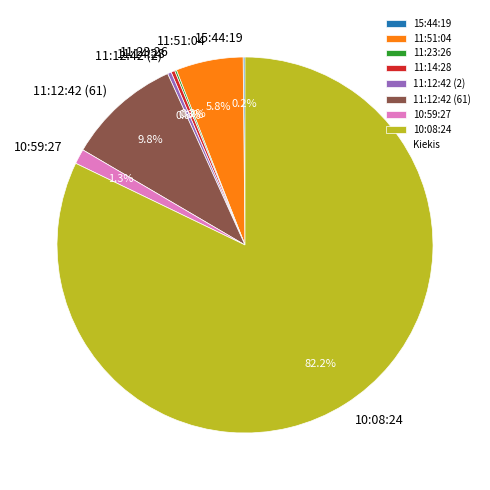

What is the largest slice in the pie chart?

10:08:24